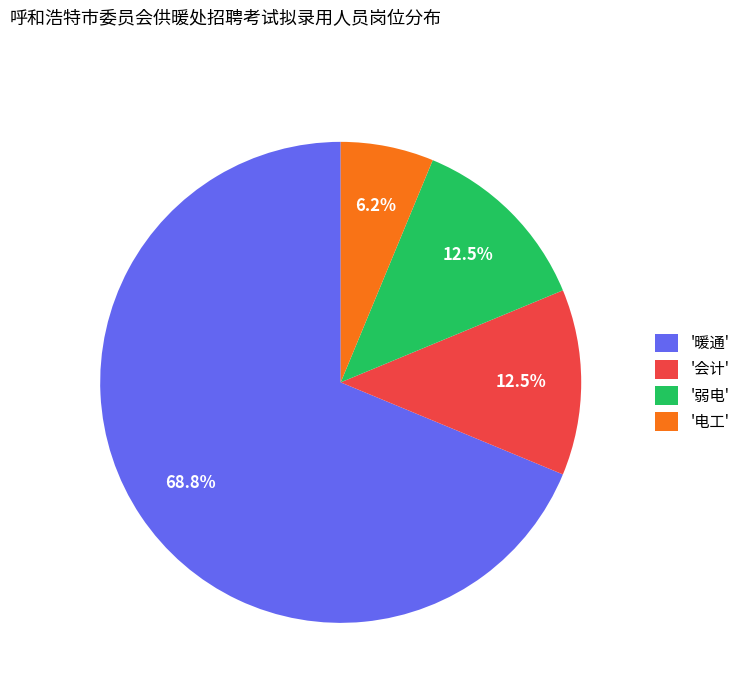

Which slice is the largest?

'暖通'